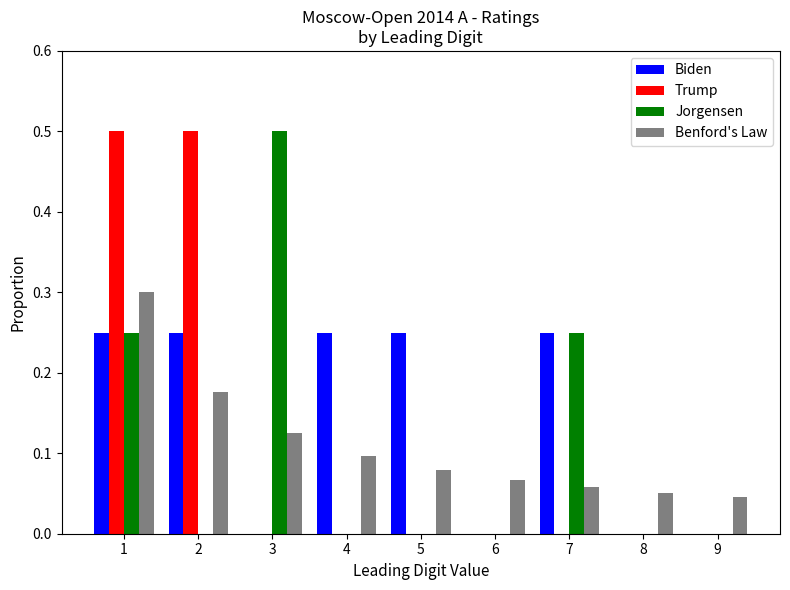

What is the sum of all Trump values?

1.0